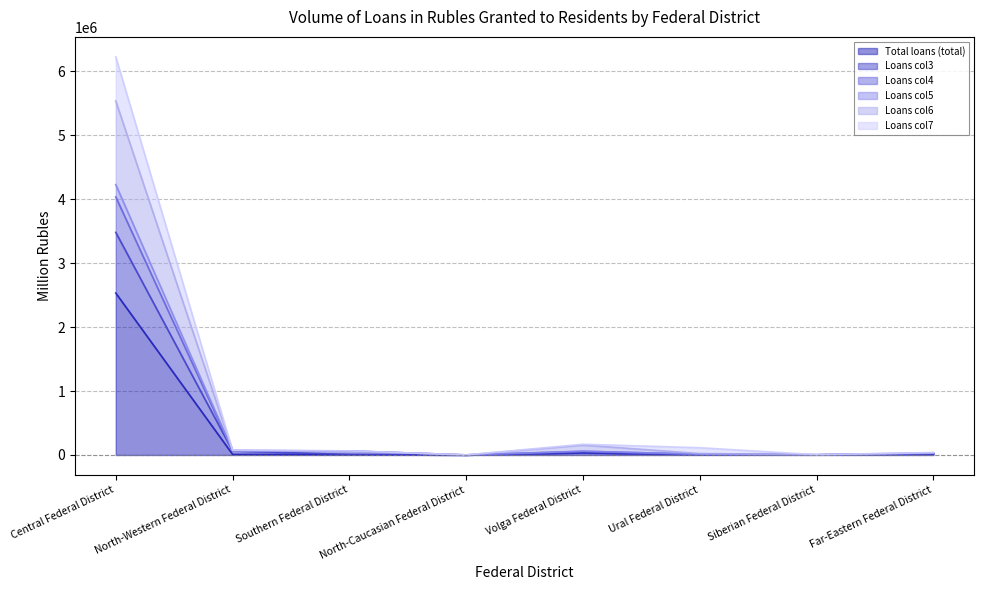

True or false: Loans col4 and Loans col5 cross at least once.

False